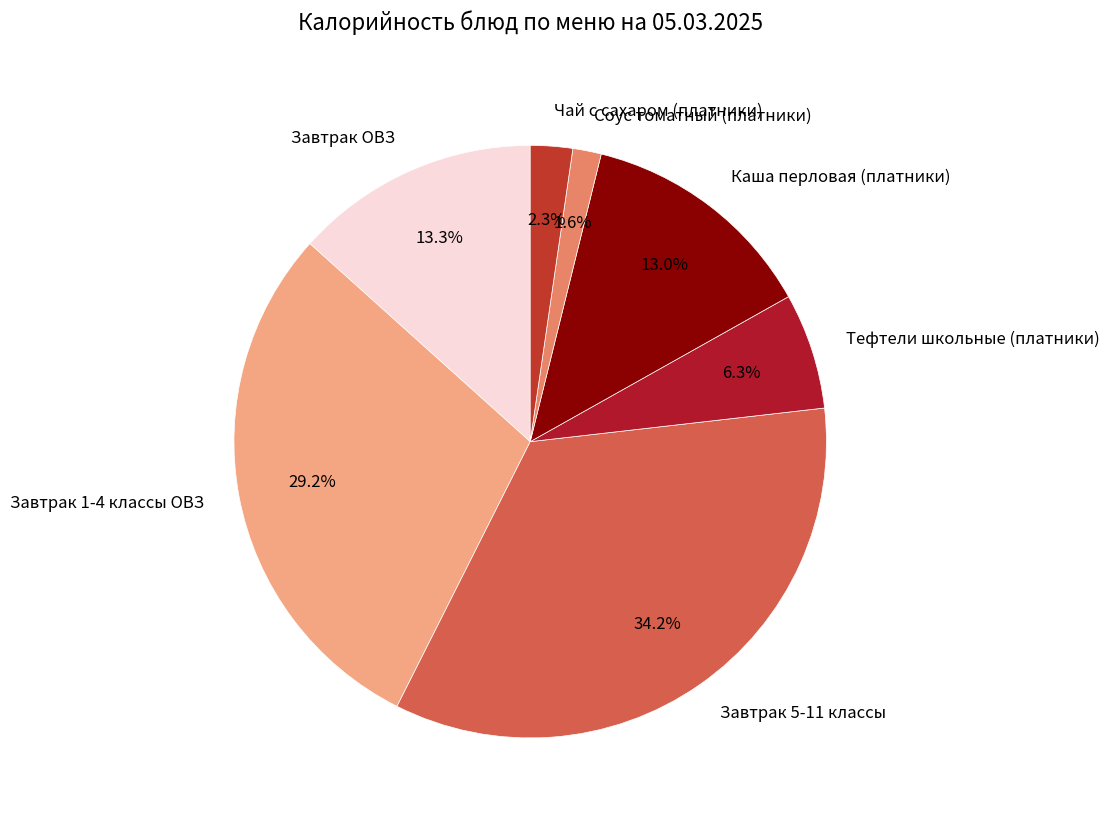

How many segments does this pie chart have?

7